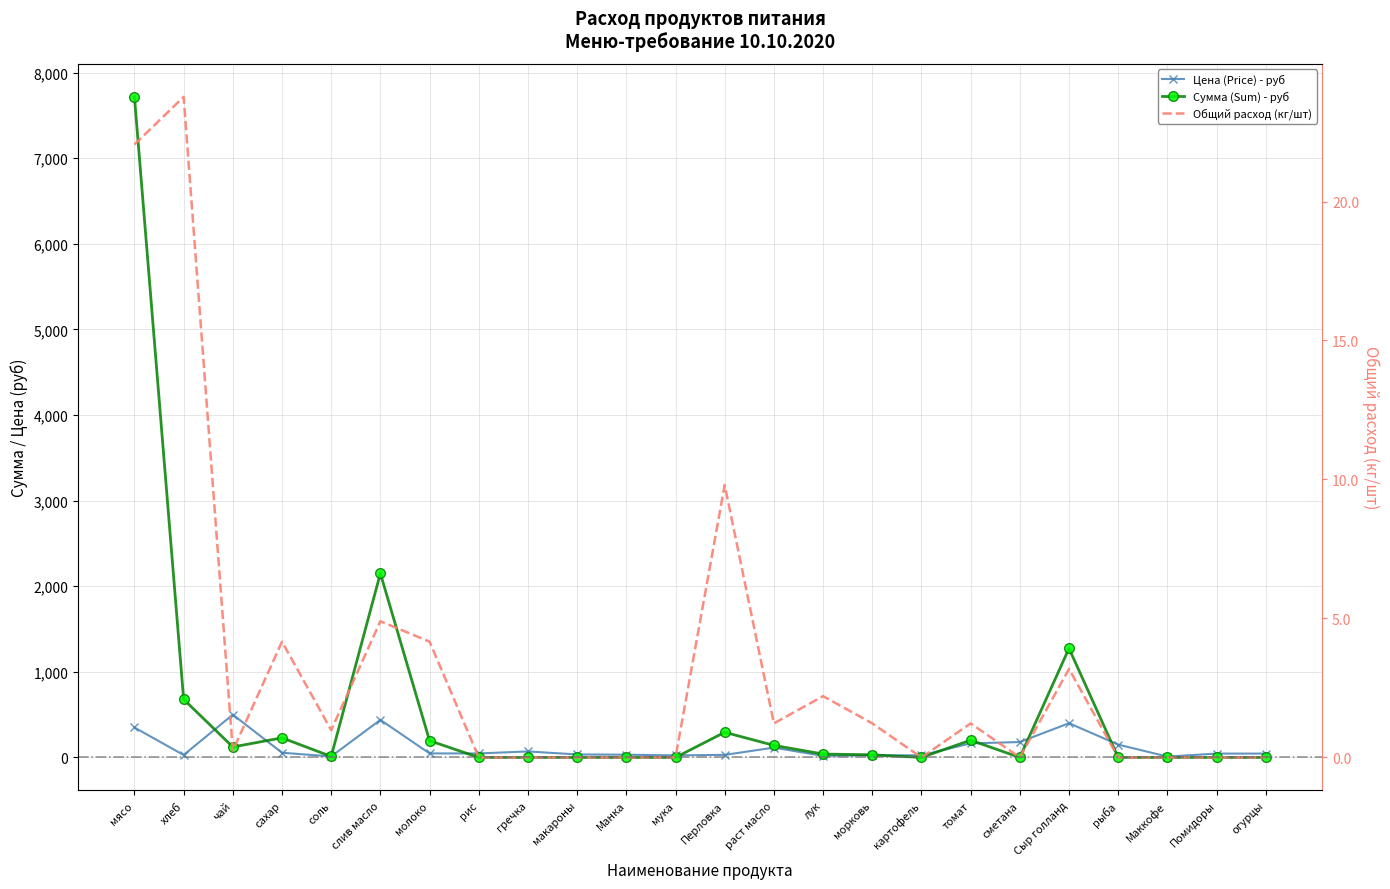

Reading left to right, what are all the values shown in this chart?

Цена (Price) - руб: 350.0	28.6	500.0	55.0	12.0	438.9	47.0	47.0	70.0	35.0	32.0	24.0	30.0	115.0	18.0	25.0	25.0	164.3	180.0	400.0	150.0	10.0	45.0	45.0
Сумма (Sum) - руб: 7717.5	679.0	122.5	229.1	11.8	2150.6	195.8	0.0	0.0	0.0	0.0	0.0	294.0	140.9	39.7	30.6	0.0	201.3	0.0	1274.0	0.0	0.0	0.0	0.0
Общий расход (кг/шт): 22.1	23.8	0.2	4.2	1.0	4.9	4.2	0.0	0.0	0.0	0.0	0.0	9.8	1.2	2.2	1.2	0.0	1.2	0.0	3.2	0.0	0.0	0.0	0.0